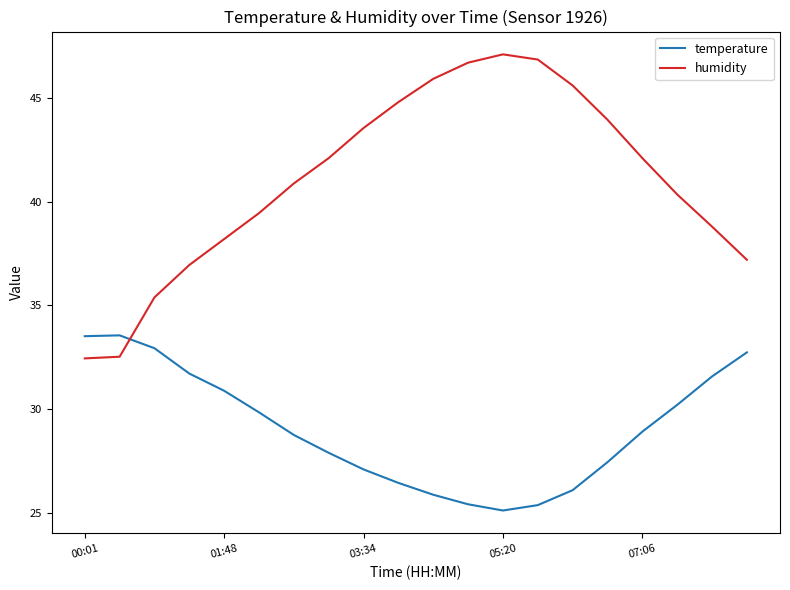

How many lines are shown in the chart?

2